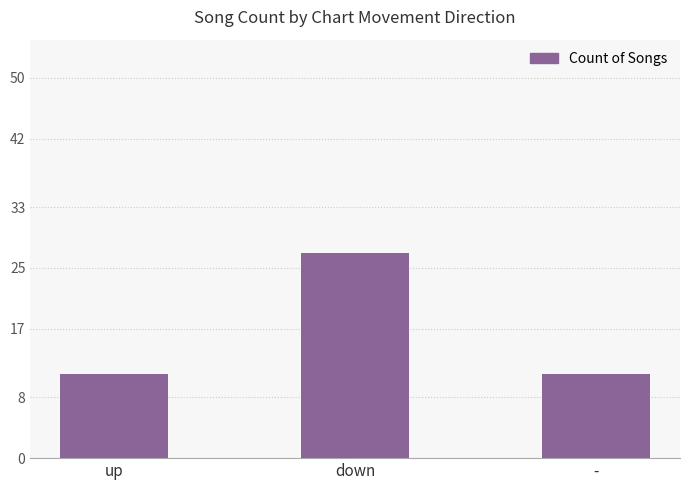

Reading left to right, extract all data points from this chart.

11	27	11